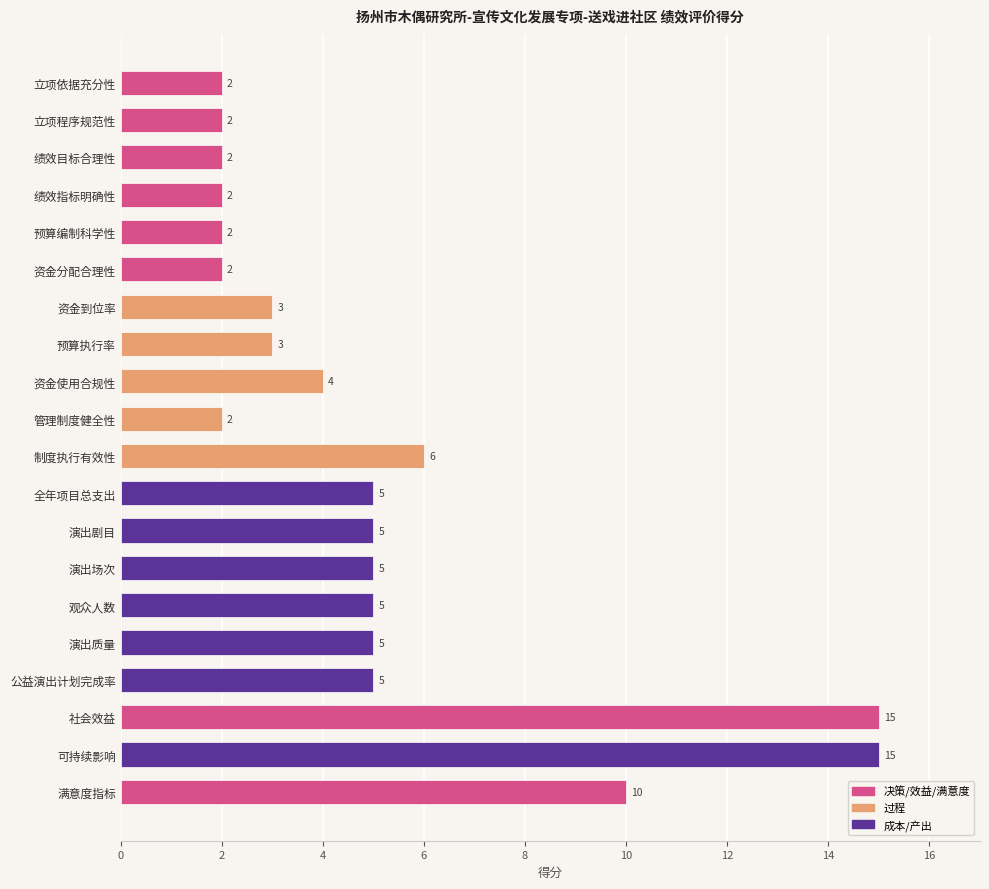

How many bars are there in total?

20